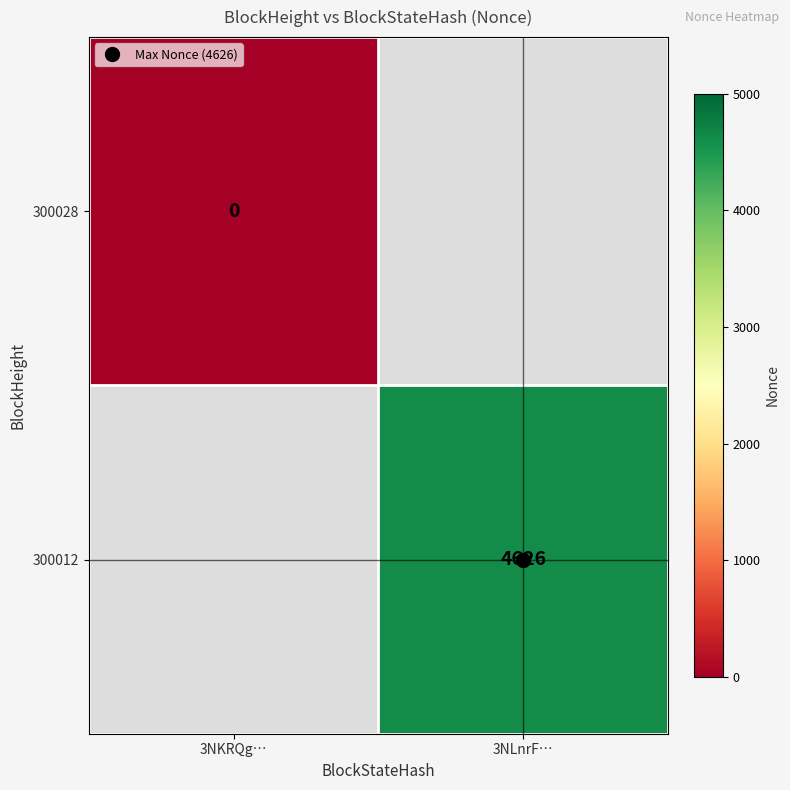

List the series in order of their overall mean, highest first.

300028, 300012